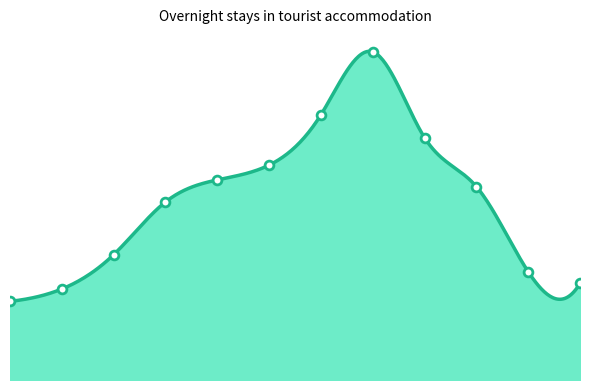

Approximately how many times larger is the value at November compared to June?

0.5